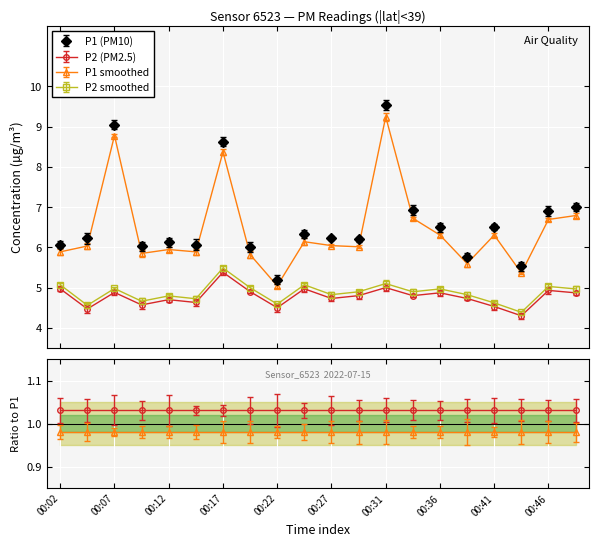

True or false: P1 and P2 intersect in this chart.

False